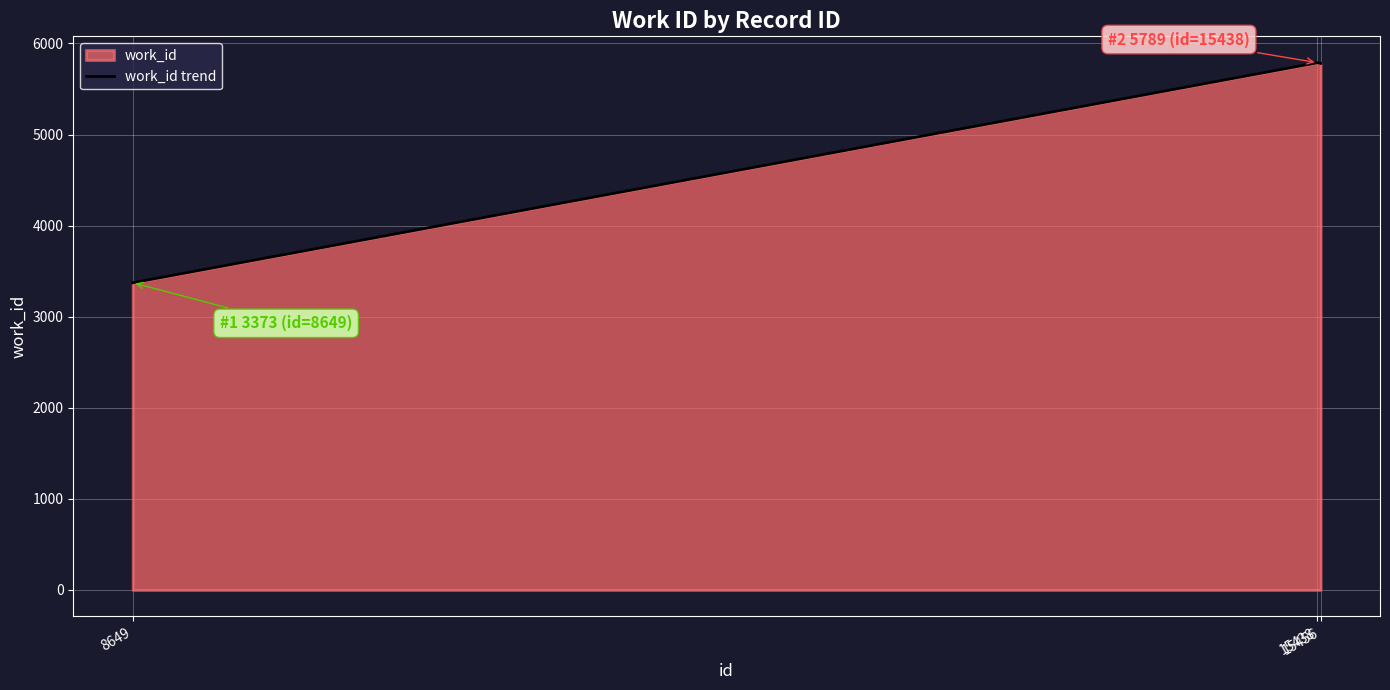

What is the change in value from 15438 to 15456?

-8